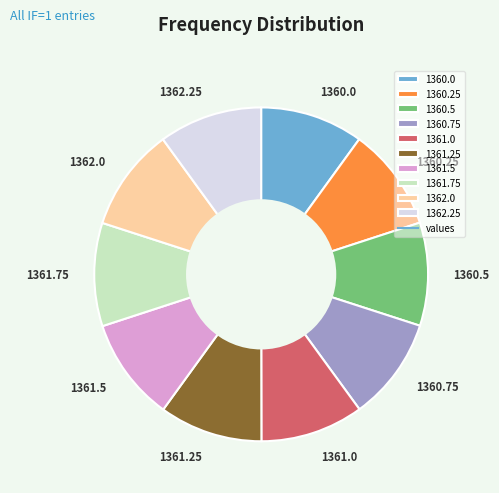

Does 1361.5 represent more than half of the total?

No